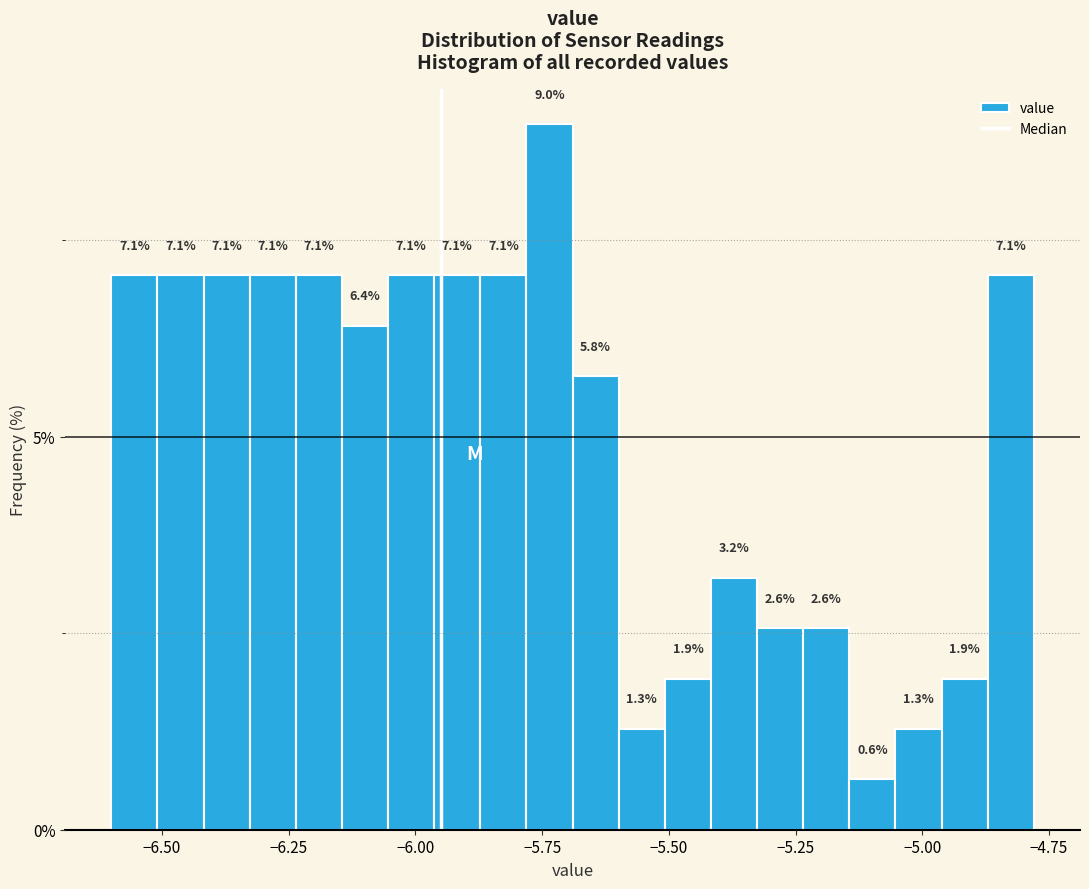

Around what value on the x-axis is the tallest bar? Give the approximate position of its centre, as read against the axis.

-5.75